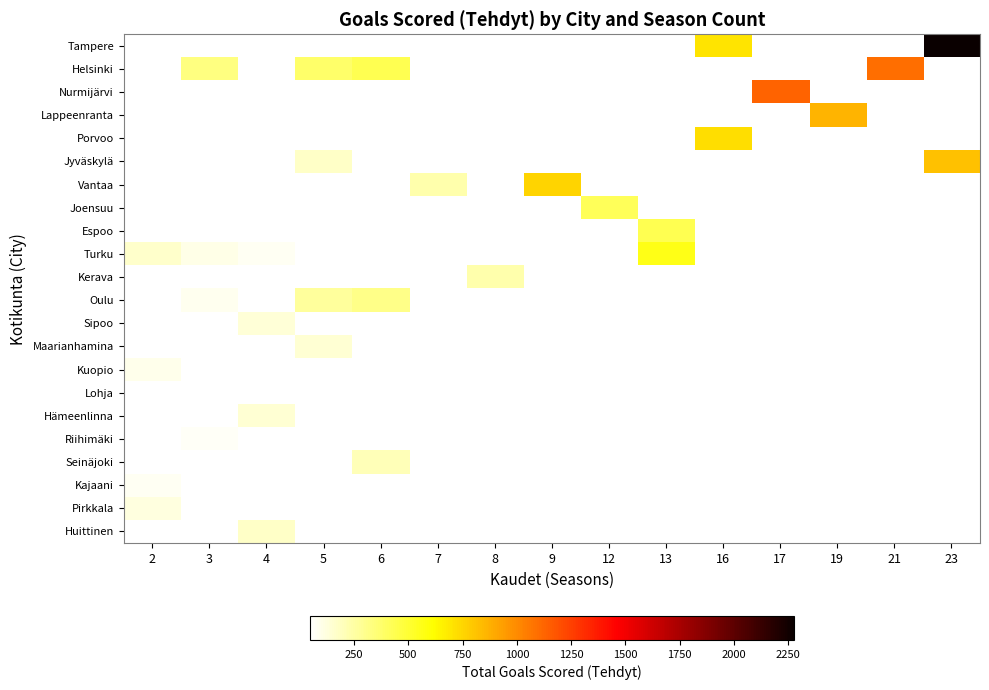

List the labels in order of Pirkkala value, smallest first.

2, 3, 4, 5, 6, 7, 8, 9, 12, 13, 16, 17, 19, 21, 23